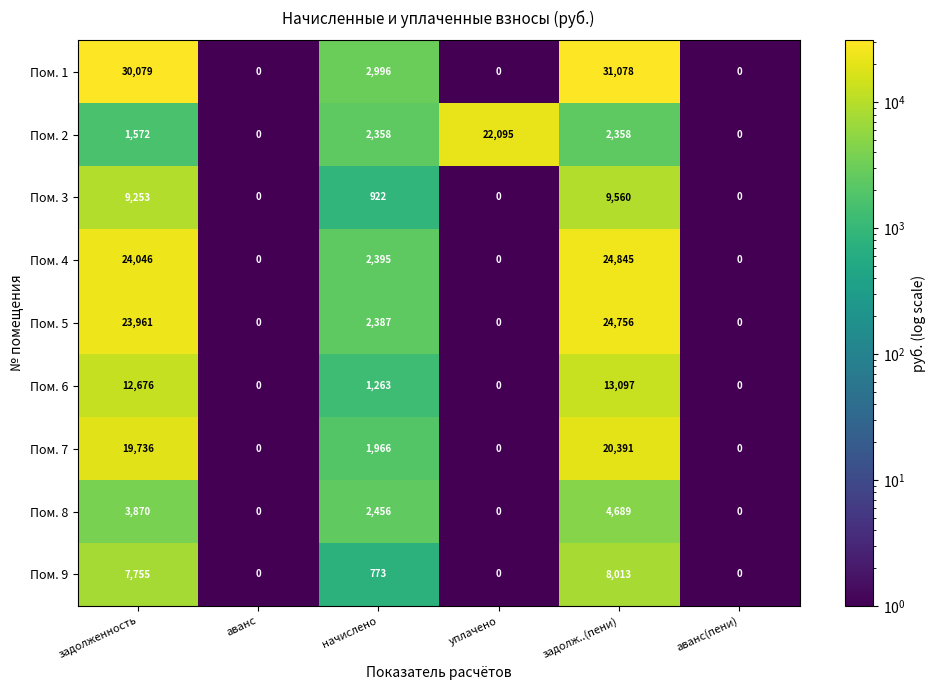

Which series has the widest spread of values?

Пом. 1